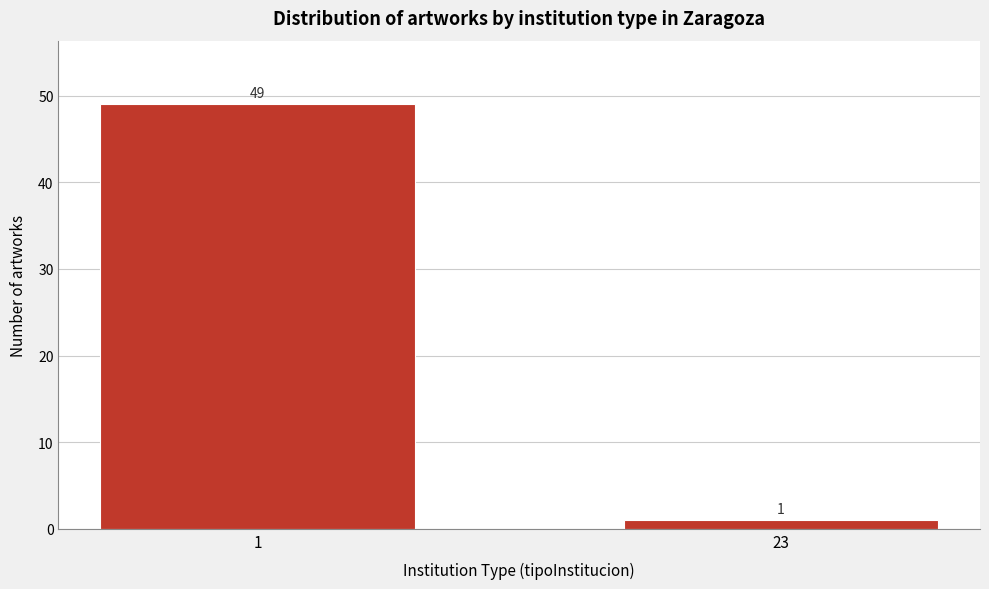

Reading left to right, what are all the values shown in this chart?

1=49	23=1